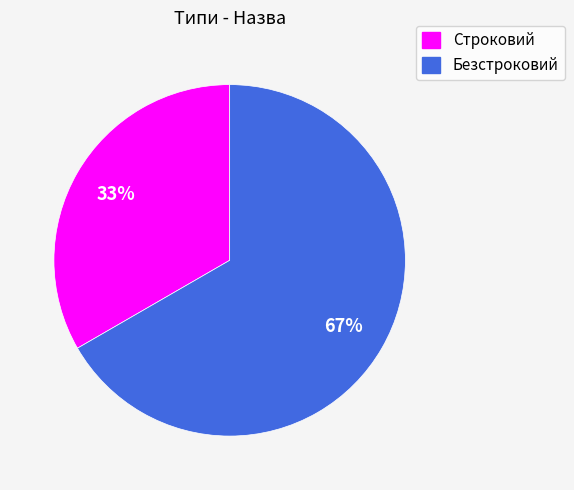

To the nearest percent, what is the average slice percentage?

50%